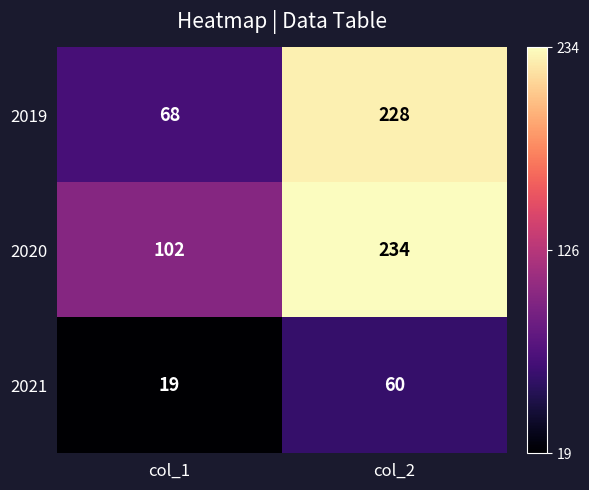

Is the value of 2019 at col_2 greater than the value of 2020 at col_1?

Yes